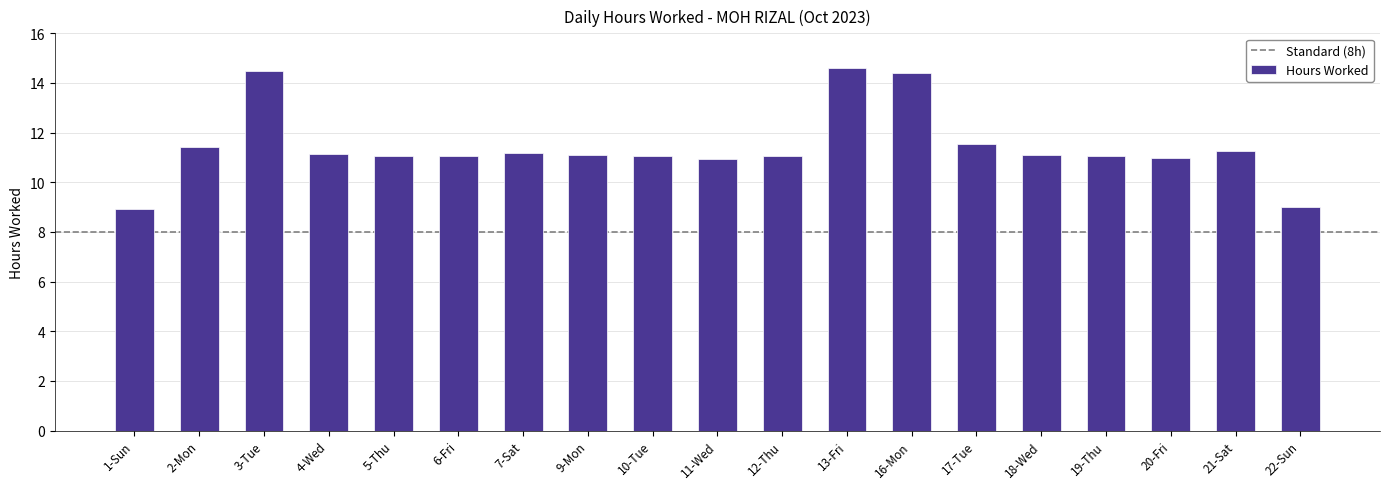

Approximately how many times larger is the value at 6-Fri compared to 12-Thu?

1.0